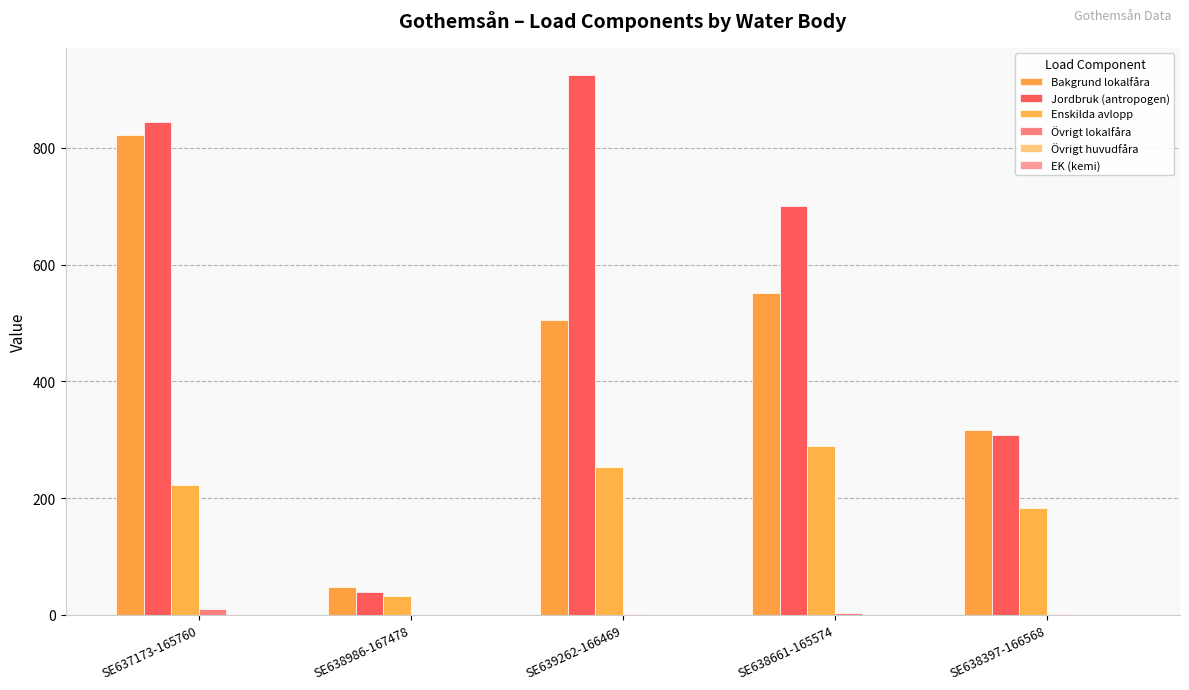

What is the average value of the Enskilda avlopp series?

195.5